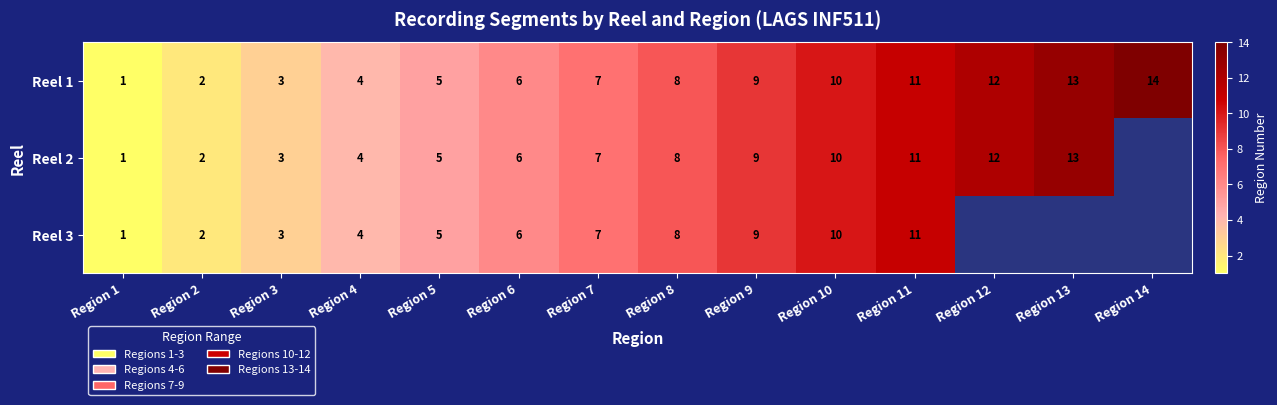

The value of Reel 1 at Region 13 is 21.8. True or false?

False